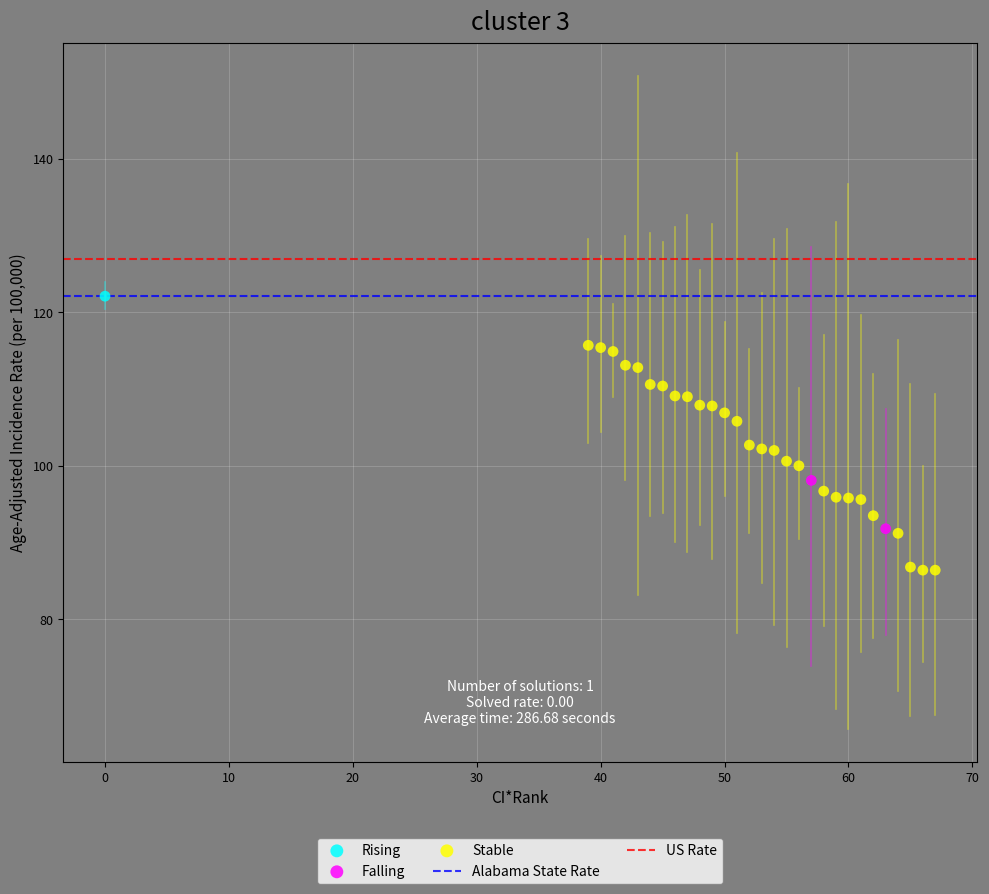

Which series contains the lowest Y value?

Stable